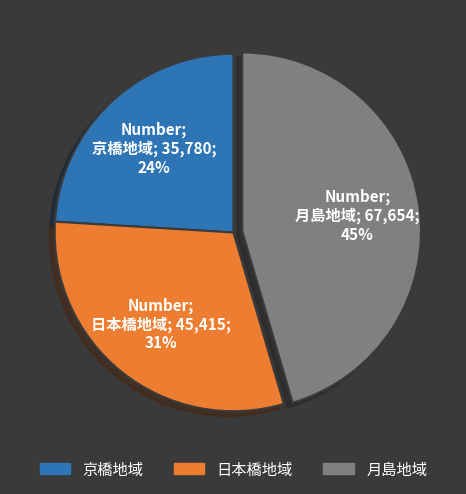

To the nearest percent, what is the average slice percentage?

33%